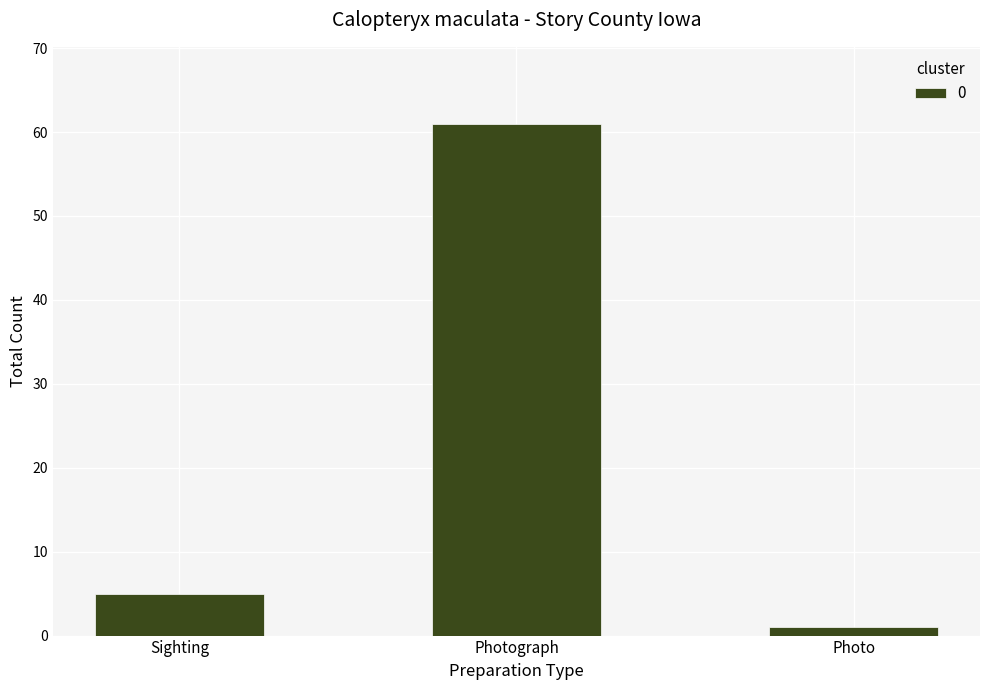

True or false: the data shows 35 at Photograph.

False